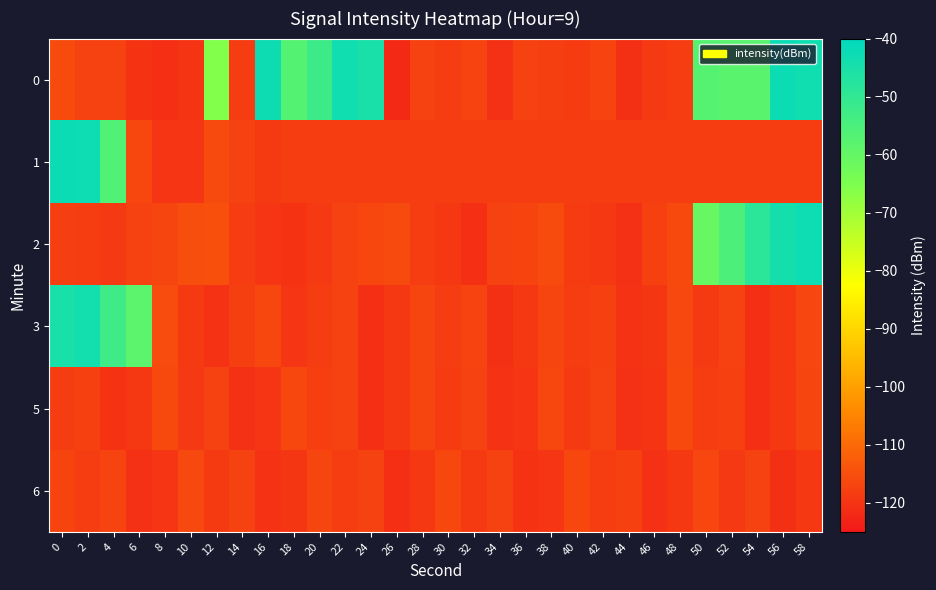

How many data points does each series have?

30